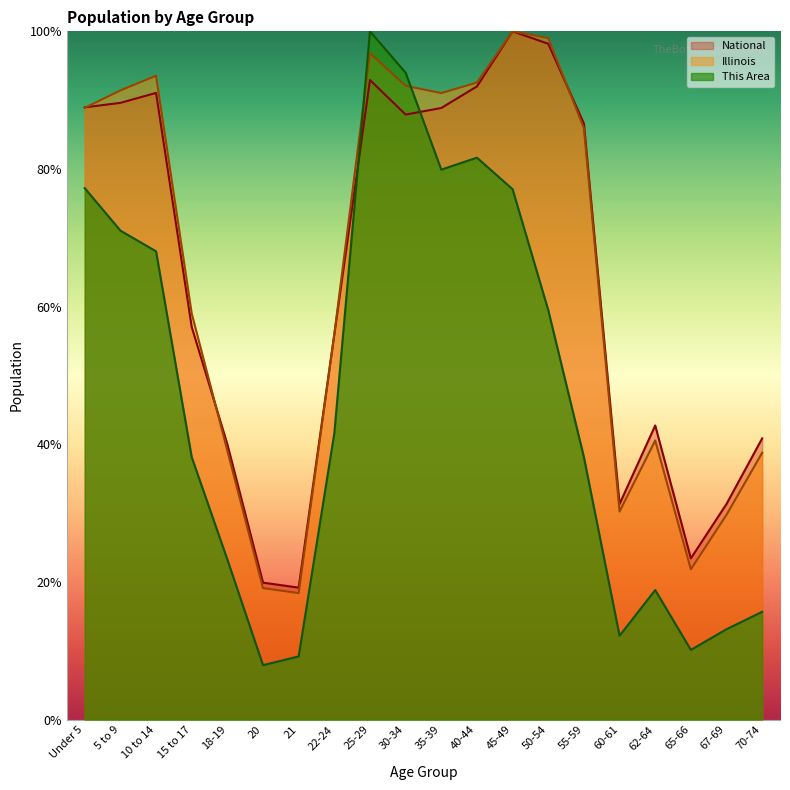

At which label does National reach its peak?

45-49